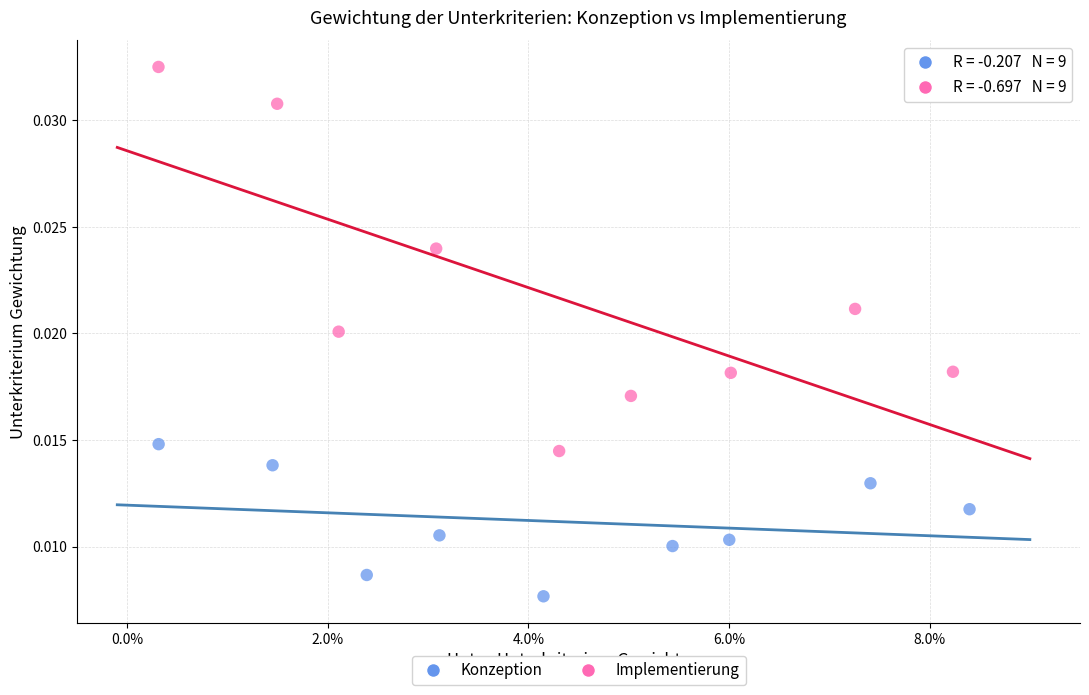

Which series contains the highest Y value?

Implementierung